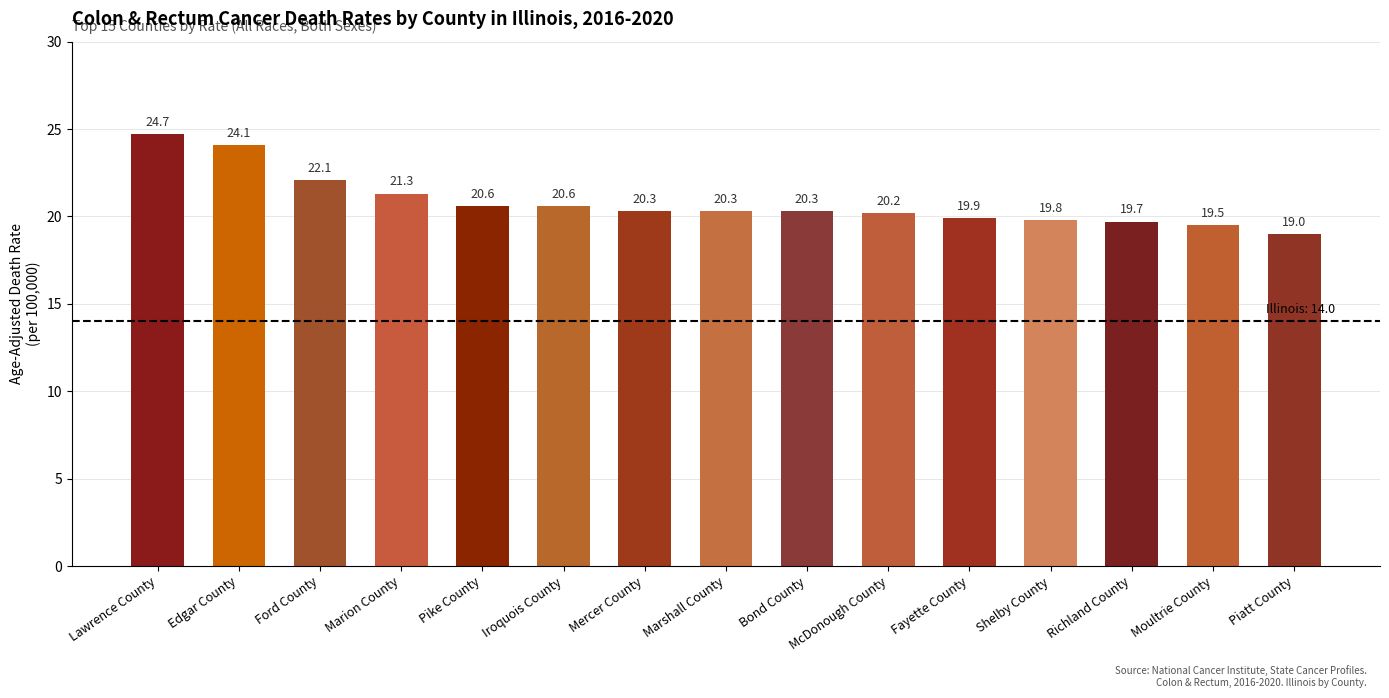

Is it true that the value at Lawrence County is 24.7?

True